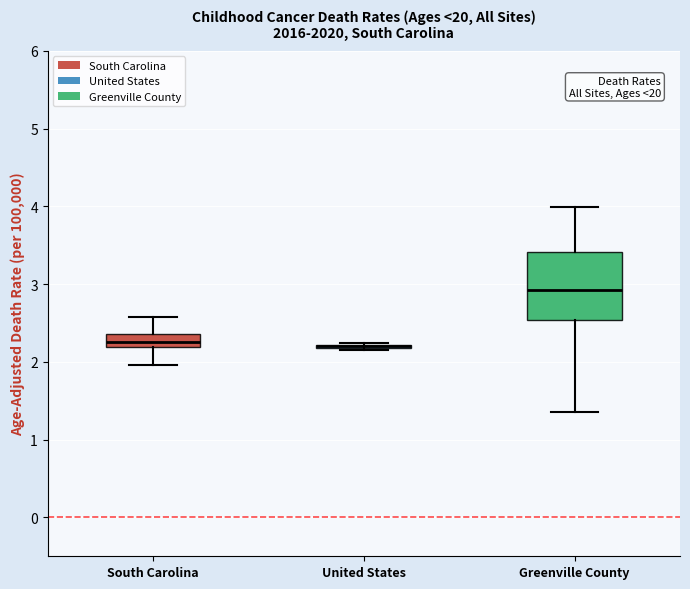

Reading left to right, read every box against the y-axis: the position of its median line, the range the box covers, and the ends of its whiskers. The values are not printed on the chart, so give them approximately, as read against the axis.

South Carolina: median 2.3, box 2.2 to 2.4, whiskers 2.0 to 2.6
United States: box collapsed to a line at 2.2, whiskers 2.2 to 2.2
Greenville County: median 2.9, box 2.5 to 3.4, whiskers 1.4 to 4.0